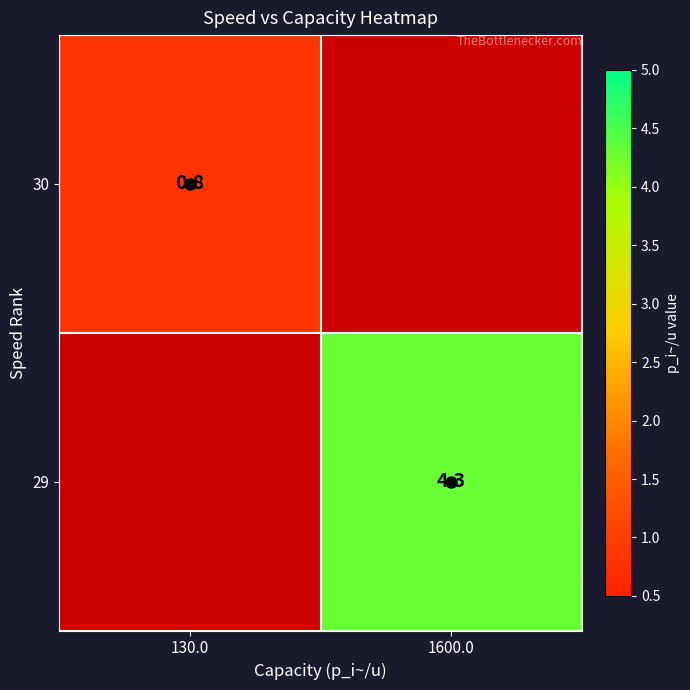

Rank the series by their maximum value, from highest to lowest.

29, 30